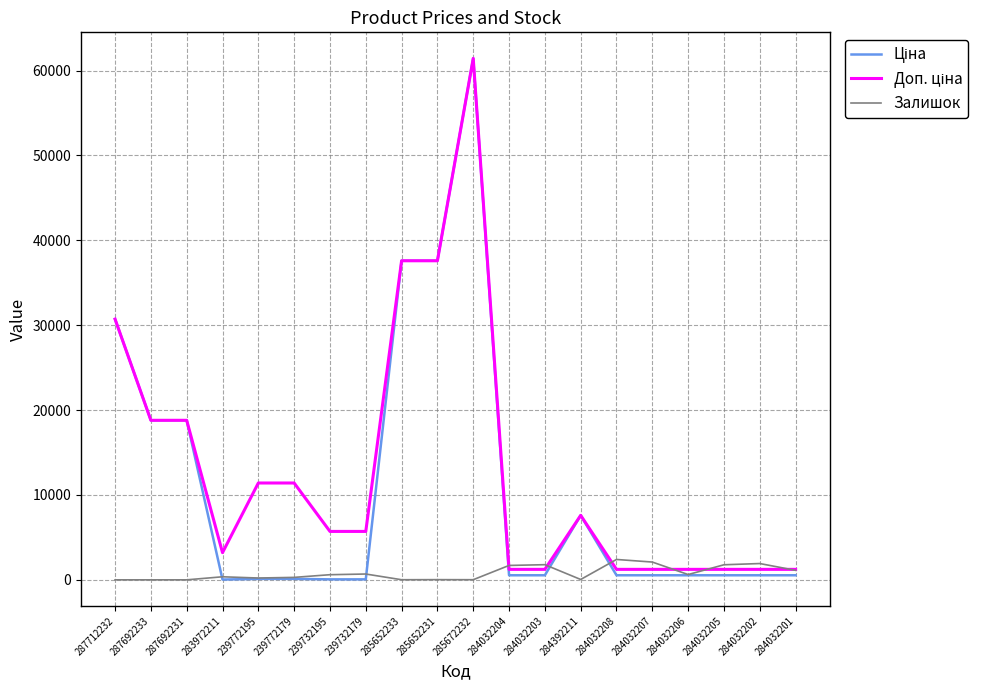

At which category is the sum across all series the highest?

285672232